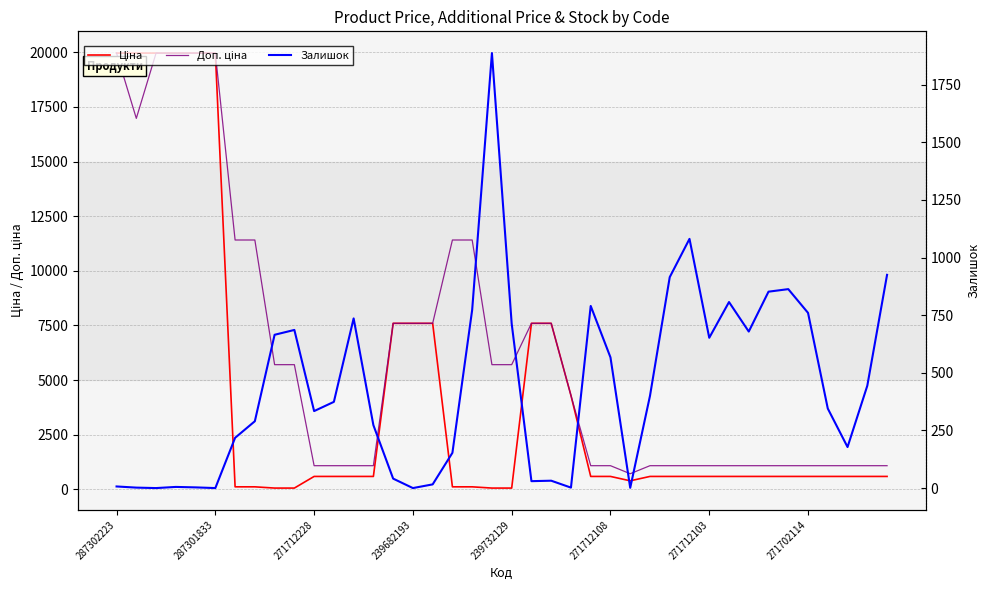

Is the value of Доп. ціна at 25 greater than the value of Залишок at 271712103?

Yes